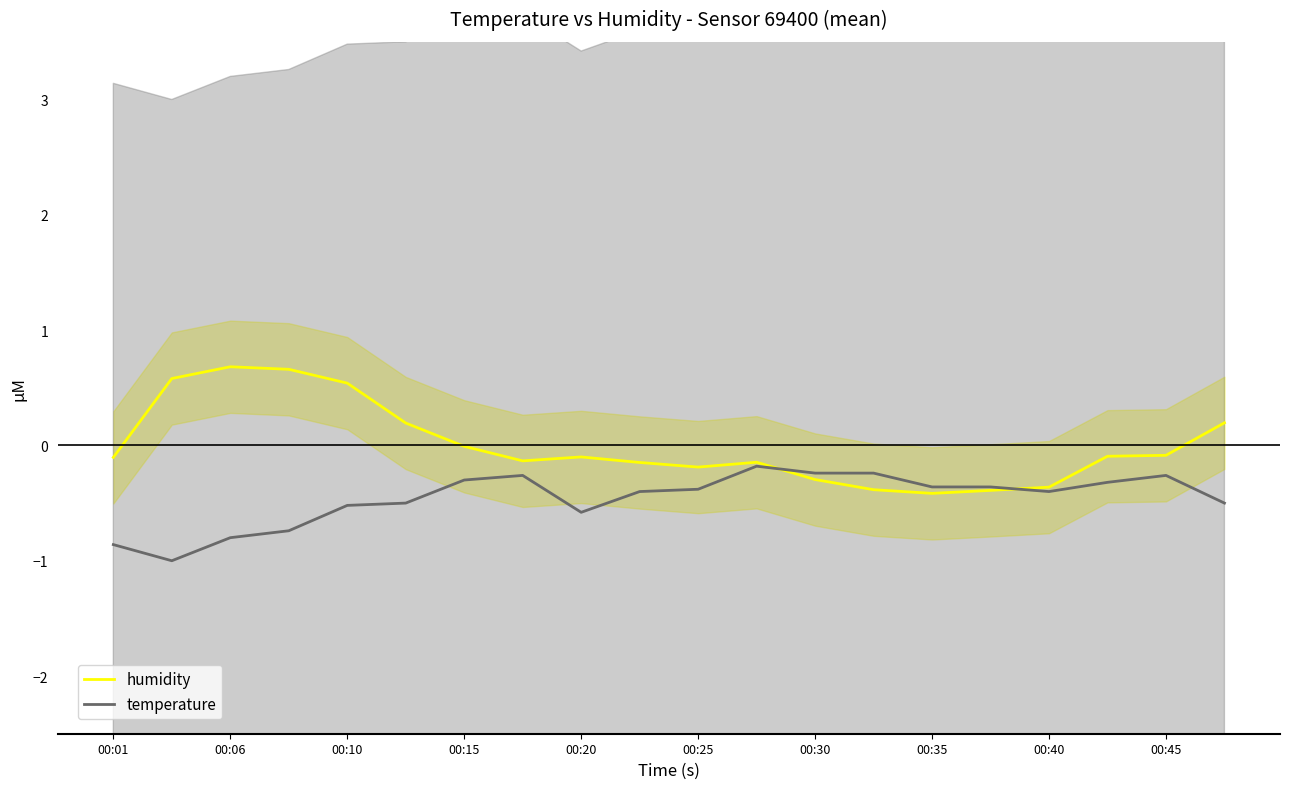

True or false: temperature has a value of -0.2 at 11.

True